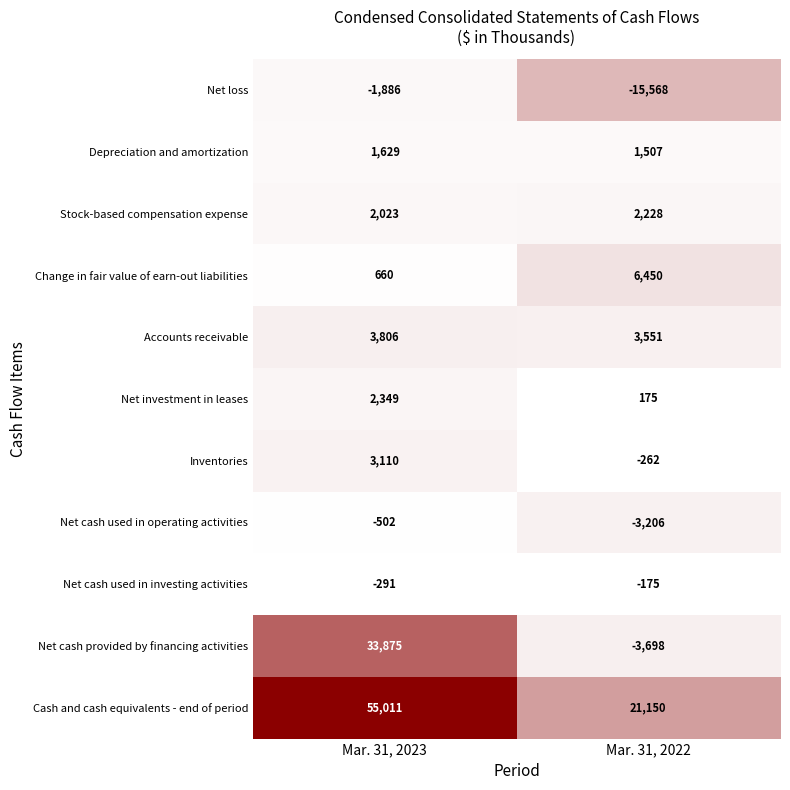

Reading right to left, what are all the values shown in this chart?

Net loss: -15568	-1886
Depreciation and amortization: 1507	1629
Stock-based compensation expense: 2228	2023
Change in fair value of earn-out liabilities: 6450	660
Accounts receivable: 3551	3806
Net investment in leases: 175	2349
Inventories: -262	3110
Net cash used in operating activities: -3206	-502
Net cash used in investing activities: -175	-291
Net cash provided by financing activities: -3698	33875
Cash and cash equivalents - end of period: 21150	55011